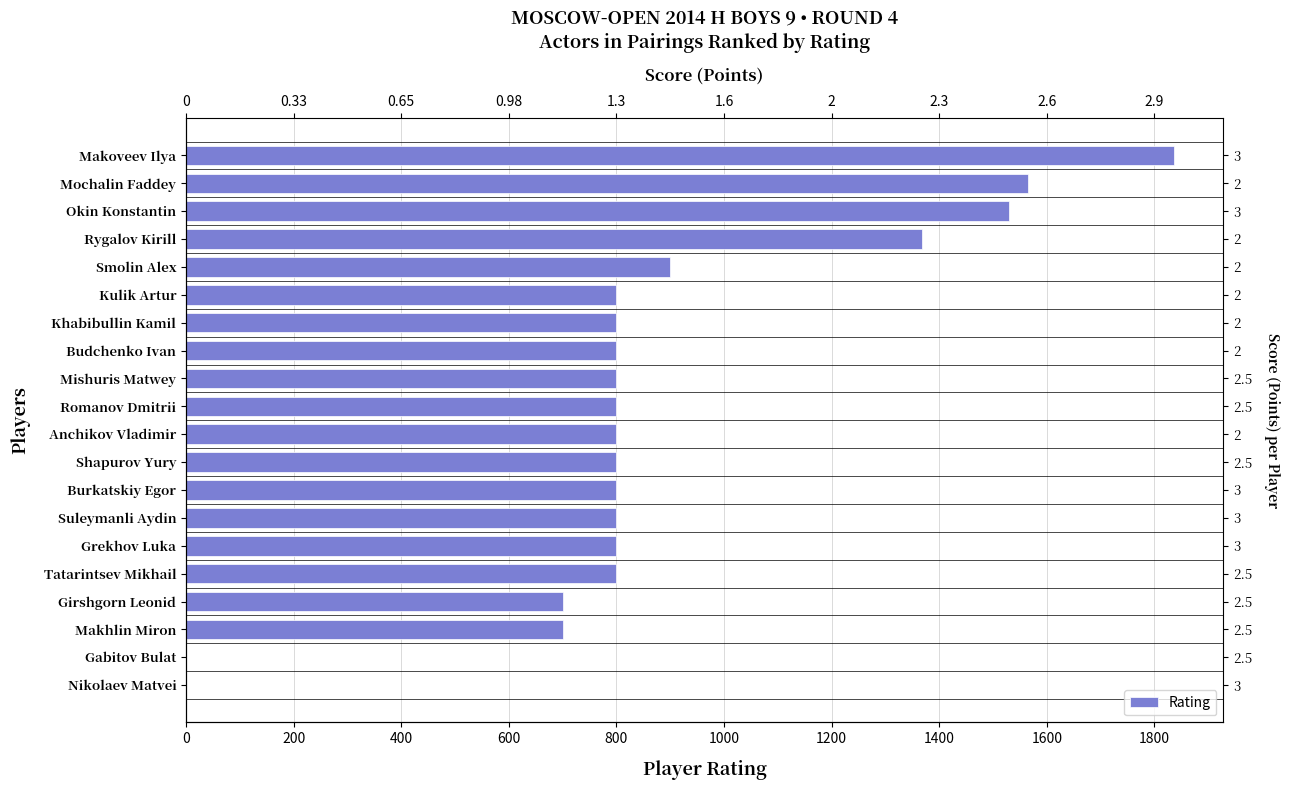

Are the bars horizontal?

Yes